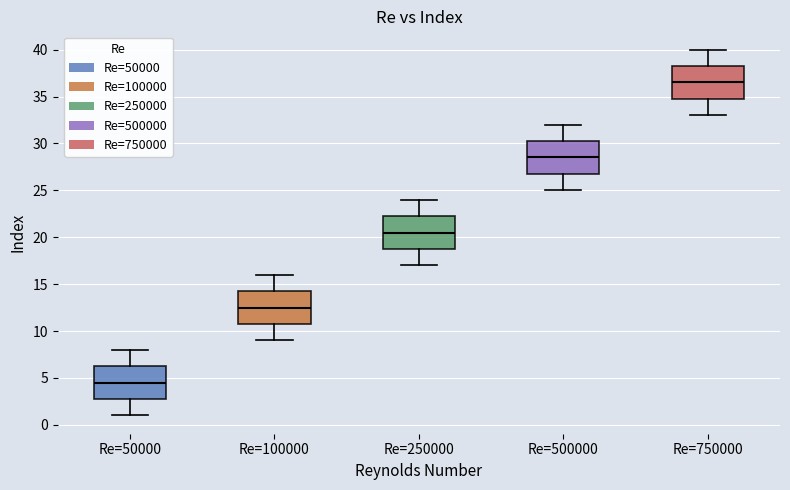

Reading left to right, transcribe this box plot: for each box, give where its median line is, the range the box spans, and where its two whiskers end, as read against the y-axis. The values are not printed on the chart, so give them approximately, as read against the axis.

Re=50000: median 4.5, box 3.0 to 6.5, whiskers 1.0 to 8.0
Re=100000: median 12.5, box 11.0 to 14.5, whiskers 9.0 to 16.0
Re=250000: median 20.5, box 19.0 to 22.5, whiskers 17.0 to 24.0
Re=500000: median 28.5, box 27.0 to 30.5, whiskers 25.0 to 32.0
Re=750000: median 36.5, box 35.0 to 38.5, whiskers 33.0 to 40.0